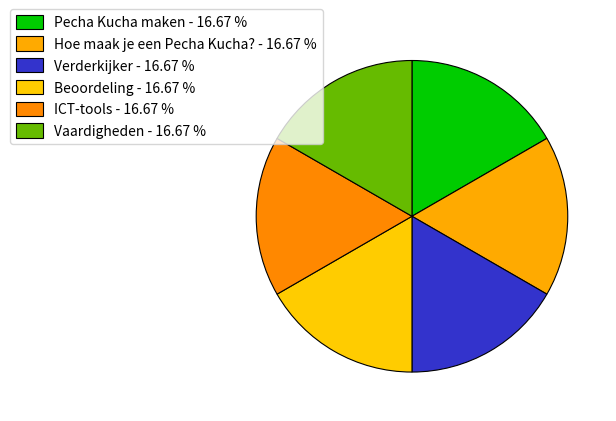

To the nearest percent, what portion does Beoordeling represent?

17%